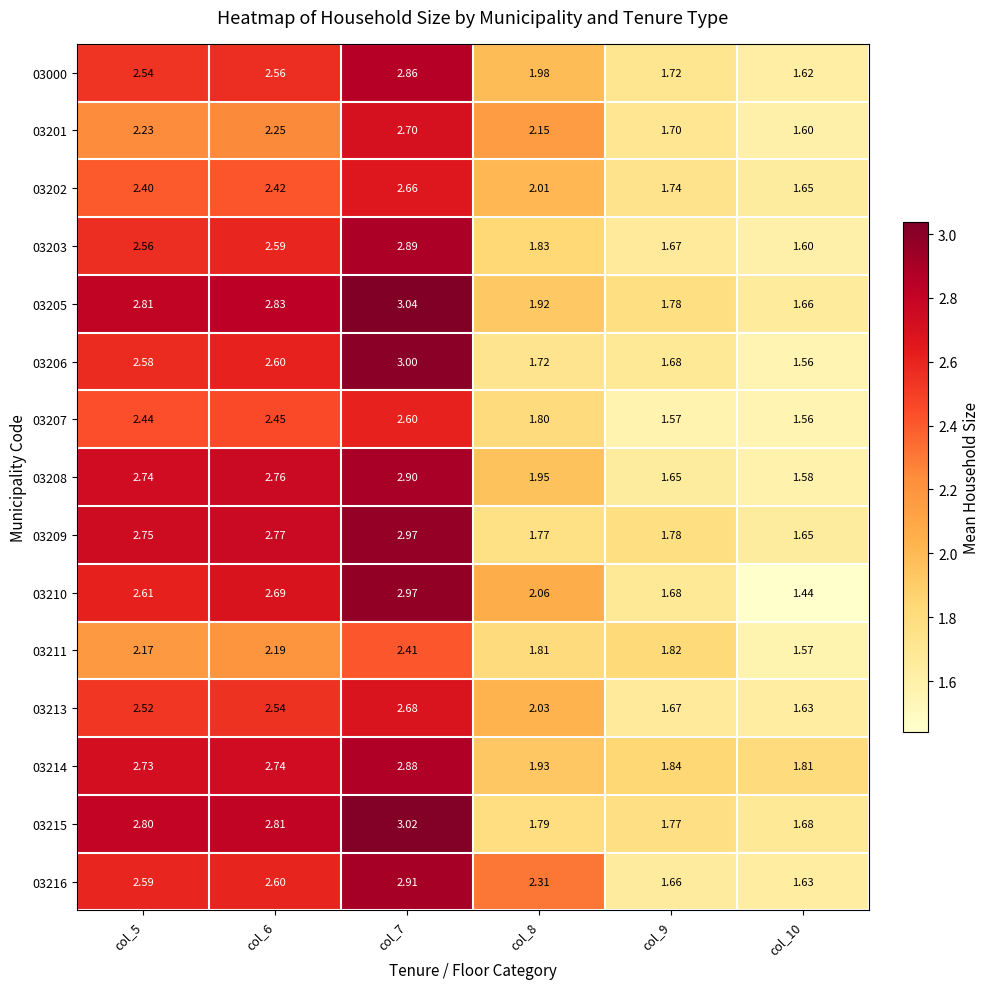

Is the value of 03211 at col_8 greater than the value of 03203 at col_9?

Yes